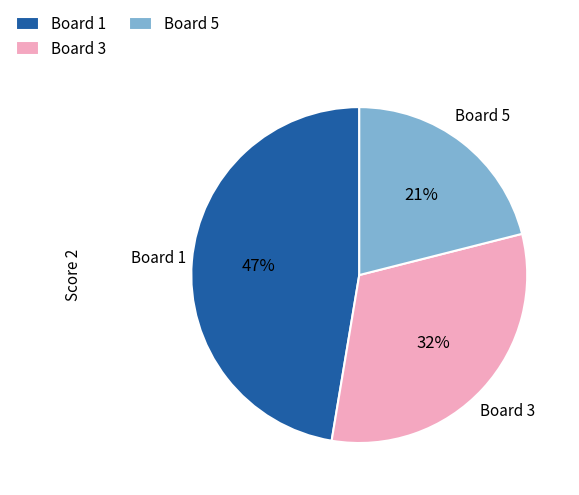

Which has a higher value, Board 3 or Board 1?

Board 1